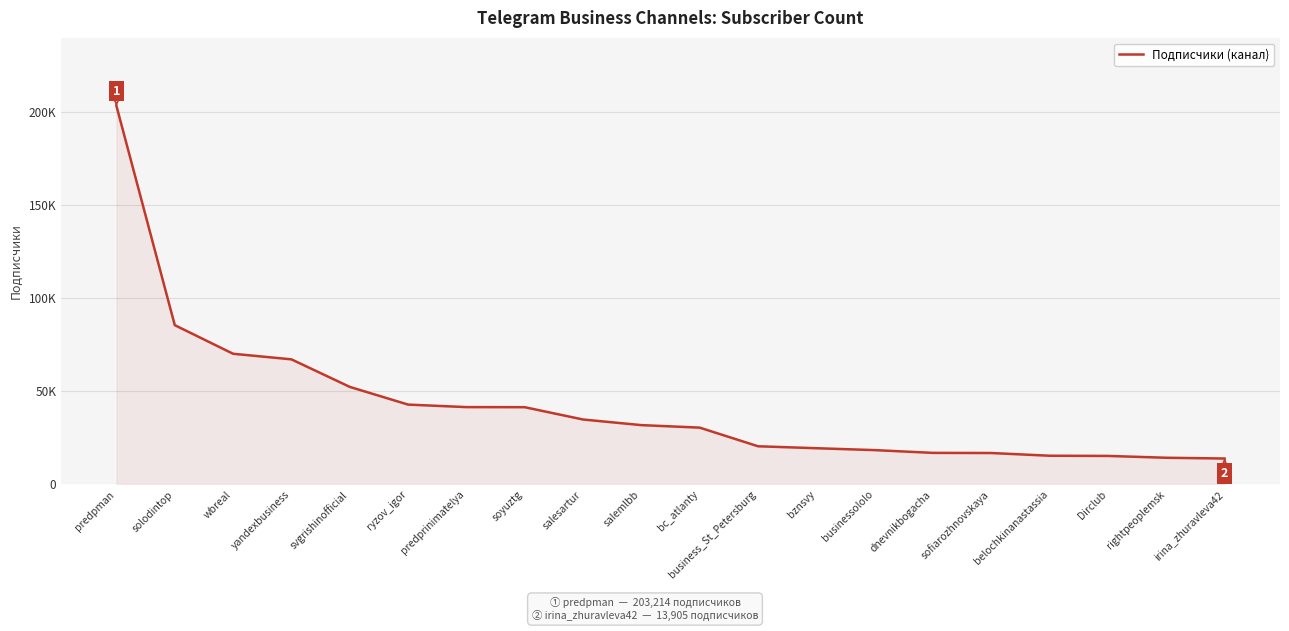

Reading left to right, extract all data points from this chart.

203214	85515	70153	67156	52369	42862	41509	41459	34851	31833	30490	20479	19434	18415	16930	16852	15397	15293	14313	13905